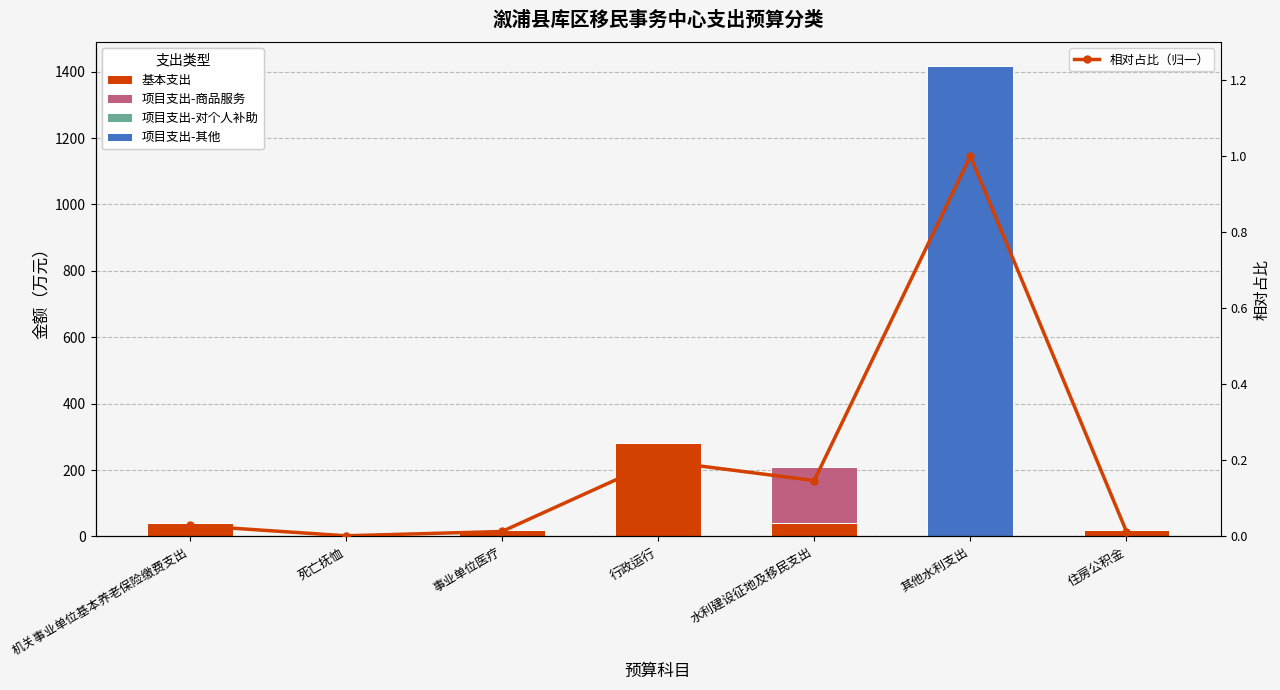

True or false: 项目支出-其他 has a value of 2277.4 at 其他水利支出.

False